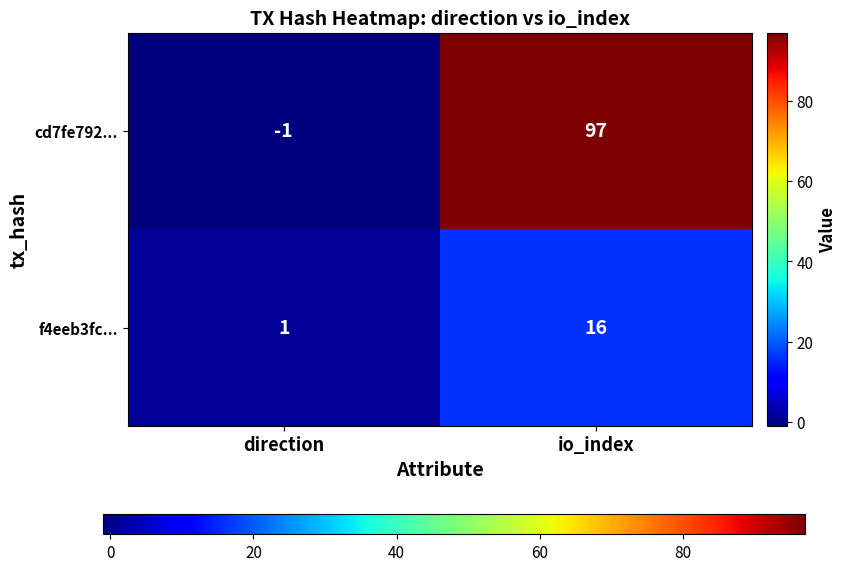

What is the spread (max minus min) of values at direction?

2